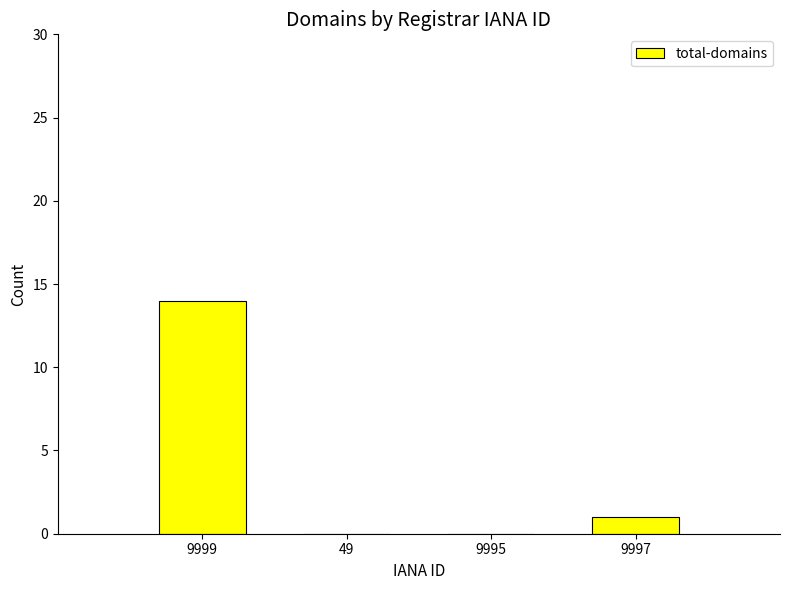

Which has a higher value, 9995 or 9999?

9999